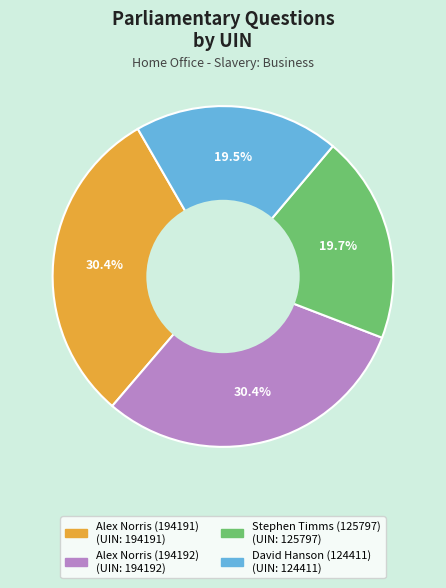

Between David Hanson (124411) and Alex Norris (194191), which is larger?

Alex Norris (194191)